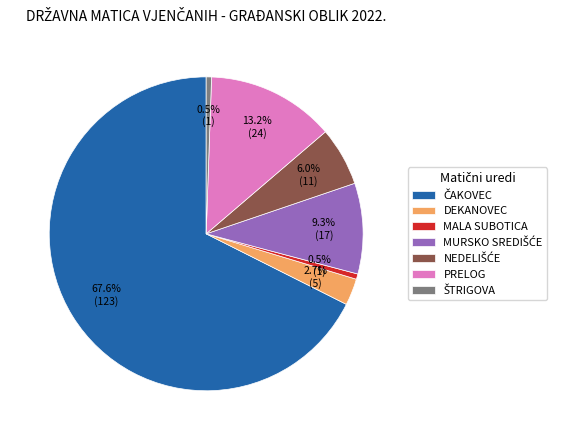

Does any single category account for the majority?

Yes